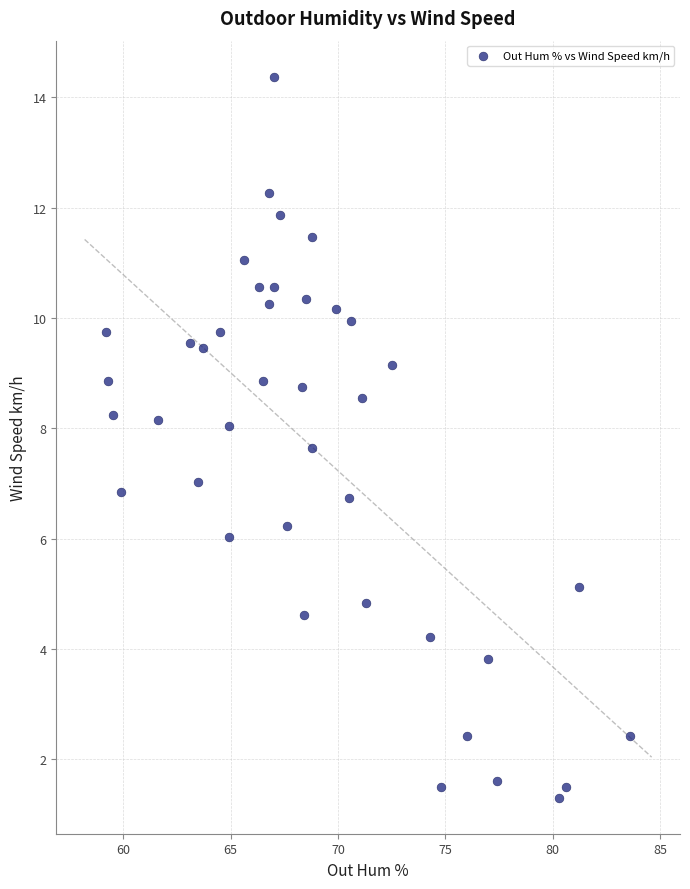

What is the range of X values (max minus min)?

24.4